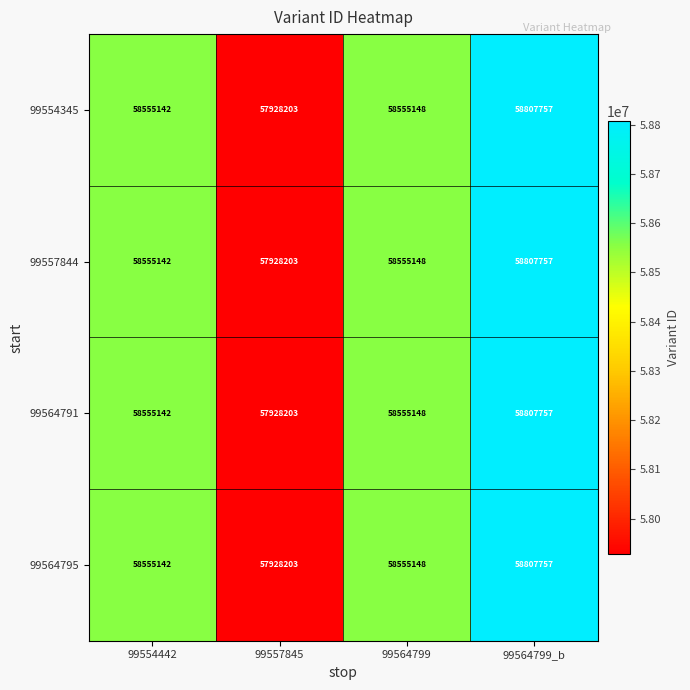

At which category is the sum across all series the highest?

99564799_b